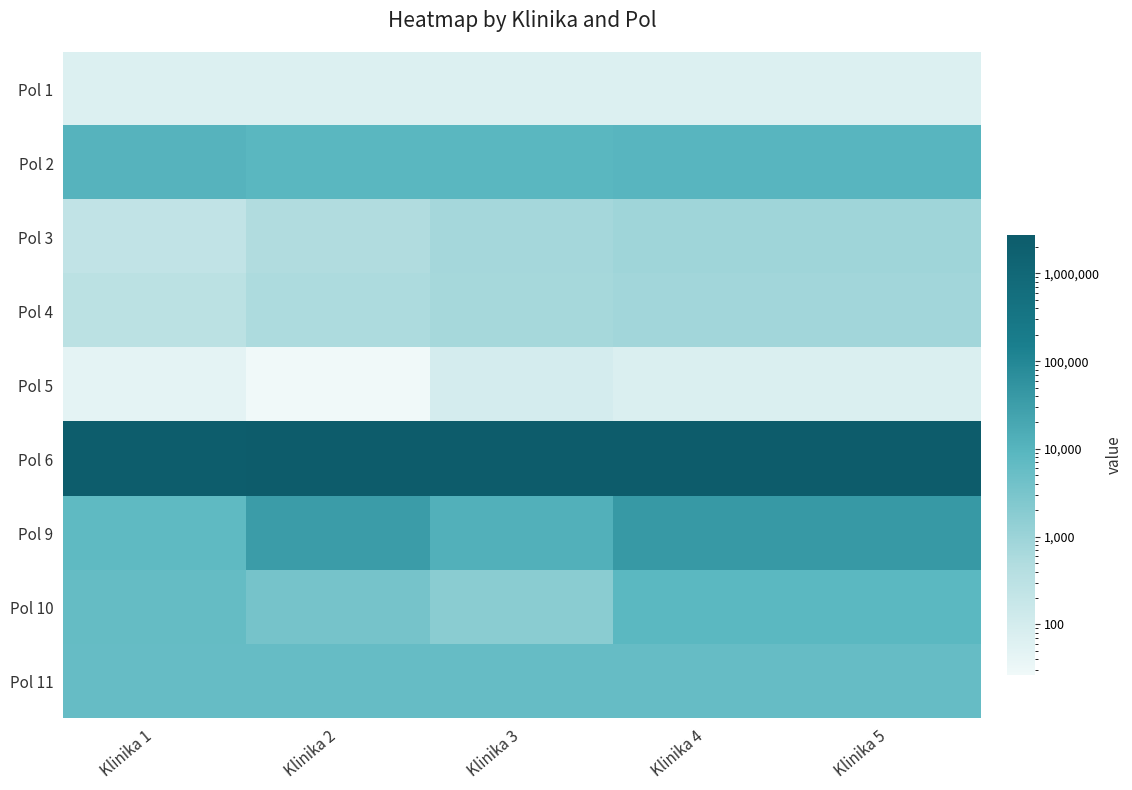

Between Klinika 4 and Klinika 2, which is larger?

Klinika 2